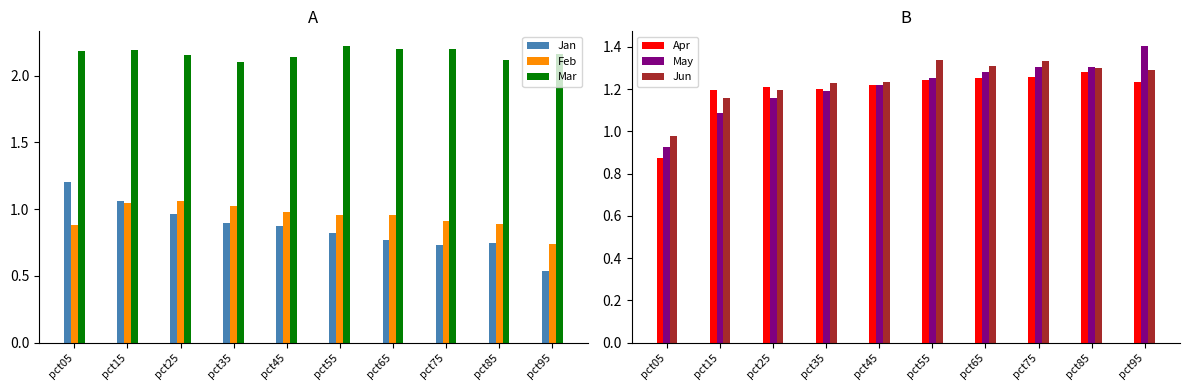

Which has a higher value, pct15 or pct95?

pct15